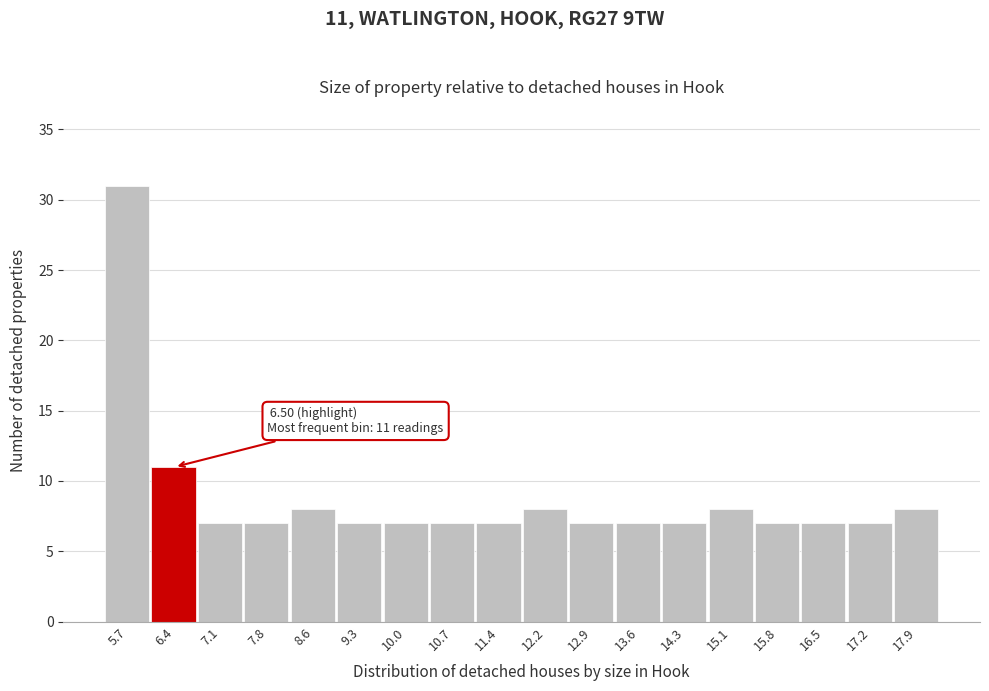

Which range on the x-axis has the tallest bar?

5.3 to 6.0